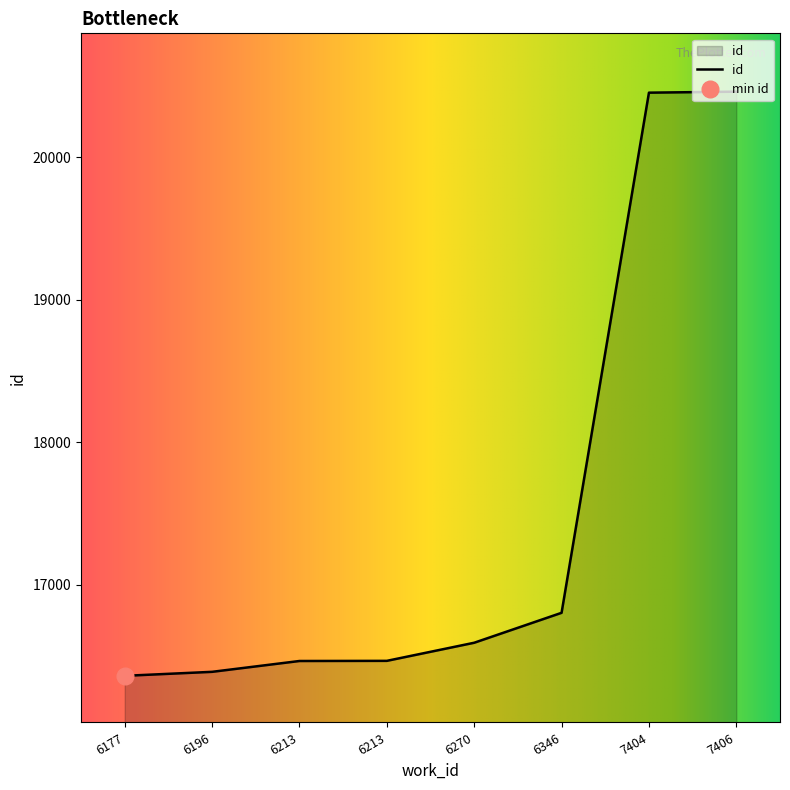

Reading right to left, transcribe all the data shown in this chart.

7406=20459	7404=20452	6346=16803	6270=16593	6213=16466	6213=16465	6196=16389	6177=16361